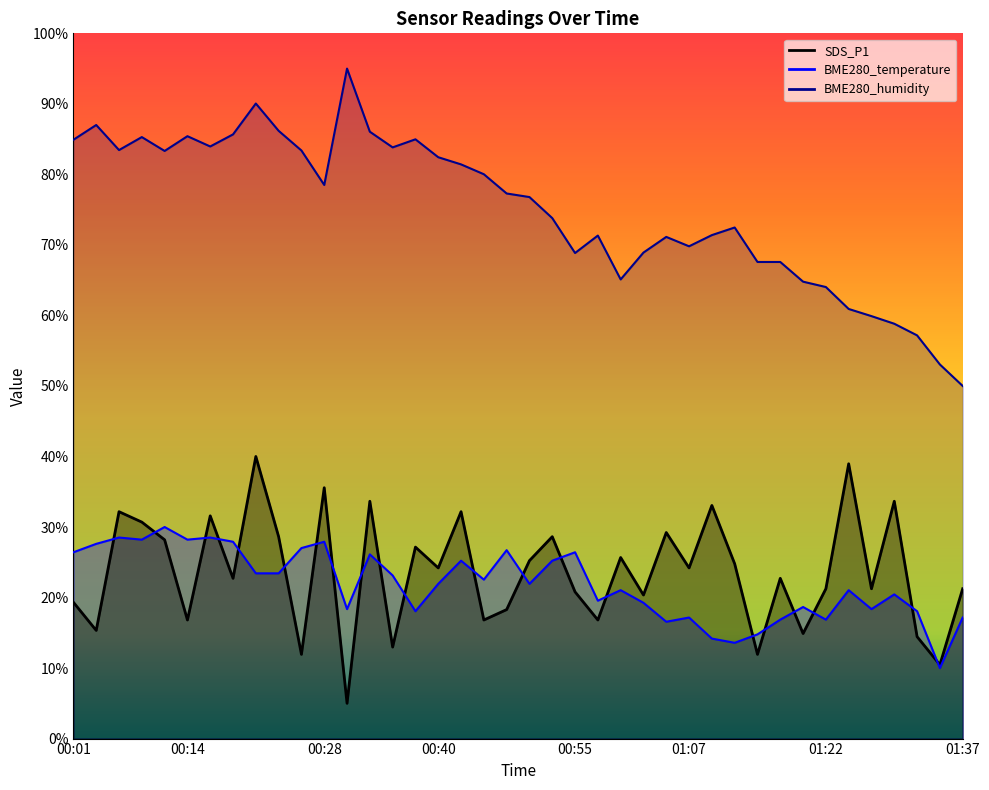

Between 00:04 and 00:18, which is larger?

00:18